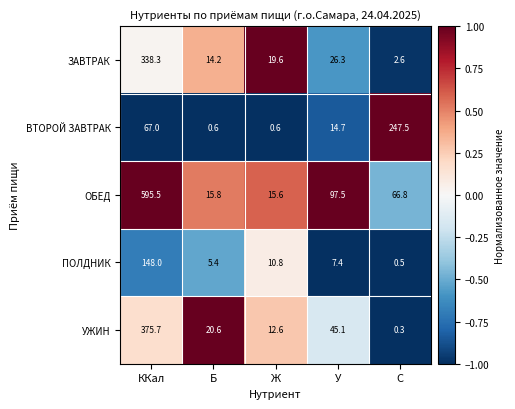

What is the total value across all series at ККал?

1524.5